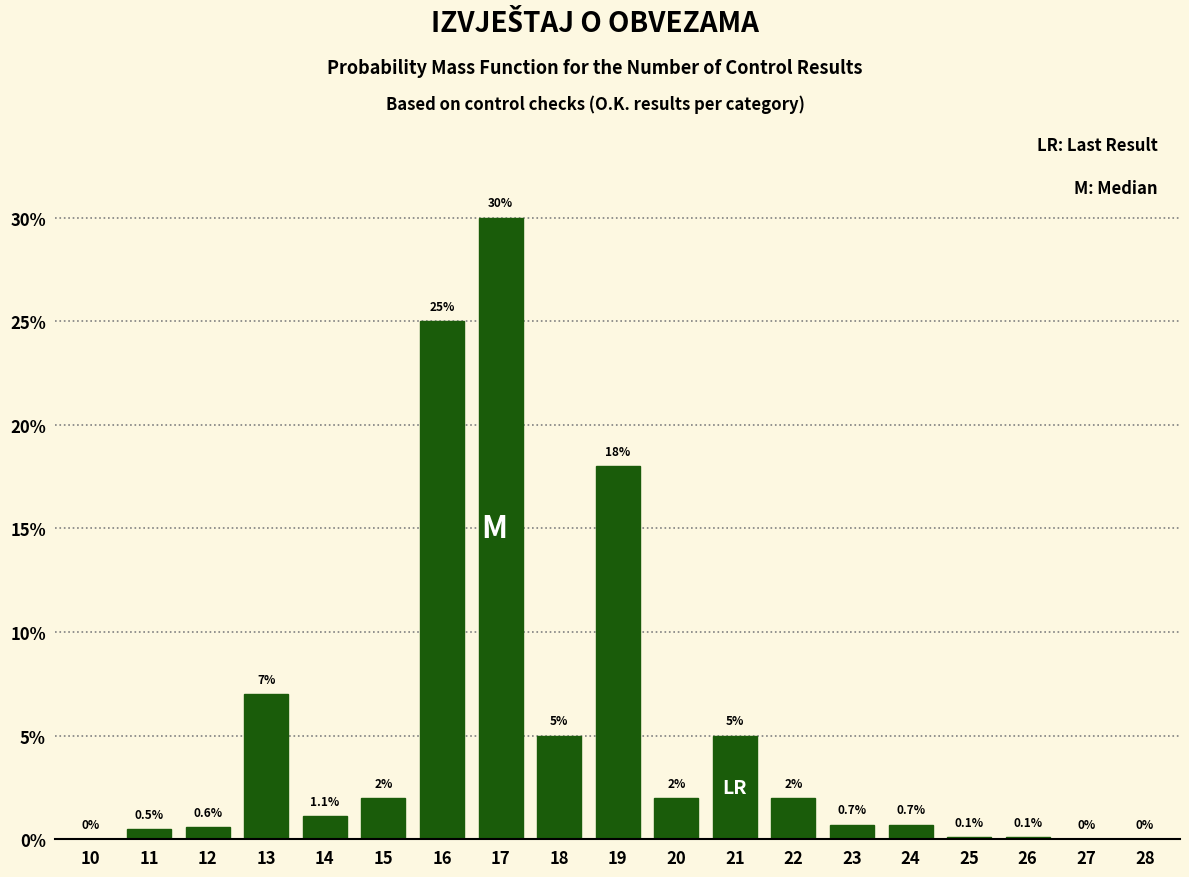

Reading right to left, list all the values displayed in this chart.

28=0.0	27=0.0	26=0.1	25=0.1	24=0.7	23=0.7	22=2.0	21=5.0	20=2.0	19=18.0	18=5.0	17=30.0	16=25.0	15=2.0	14=1.1	13=7.0	12=0.6	11=0.5	10=0.0